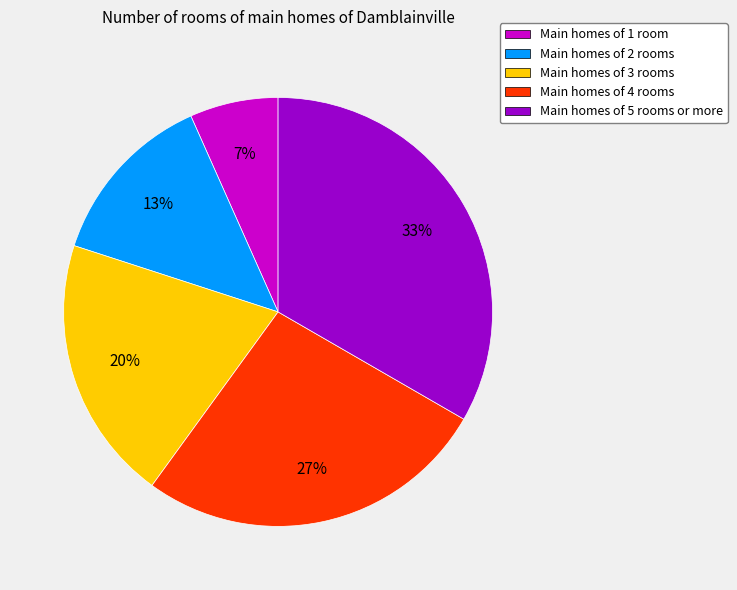

Does Main homes of 3 rooms account for over 50% of the chart?

No